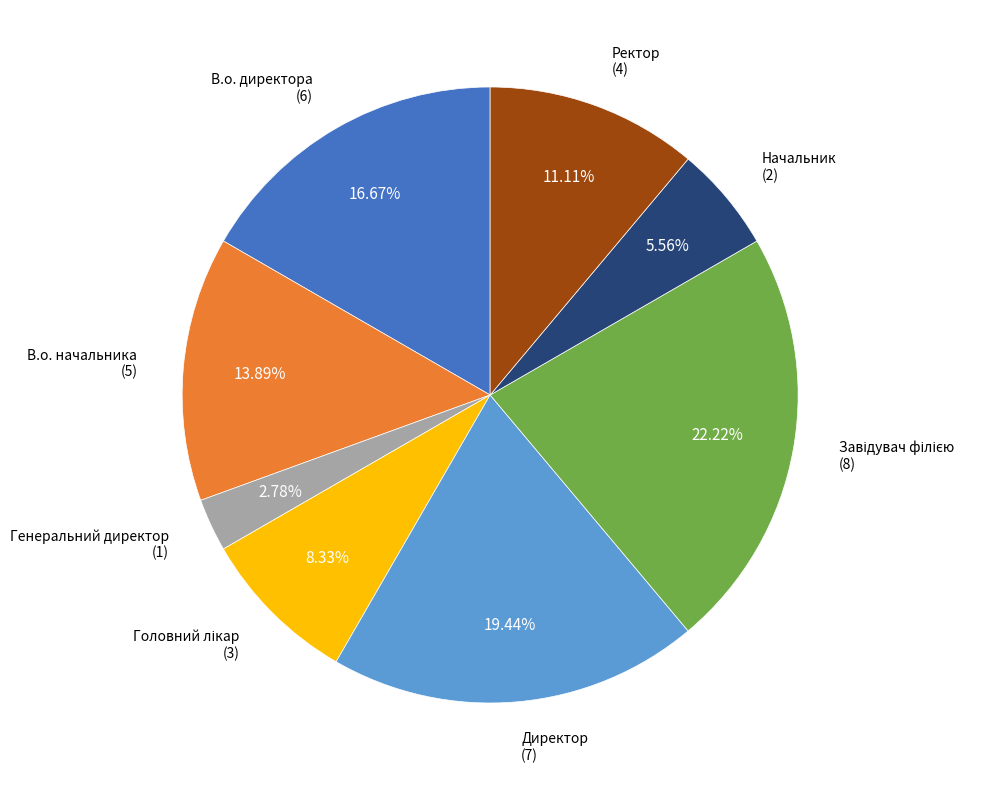

Does any single category account for the majority?

No